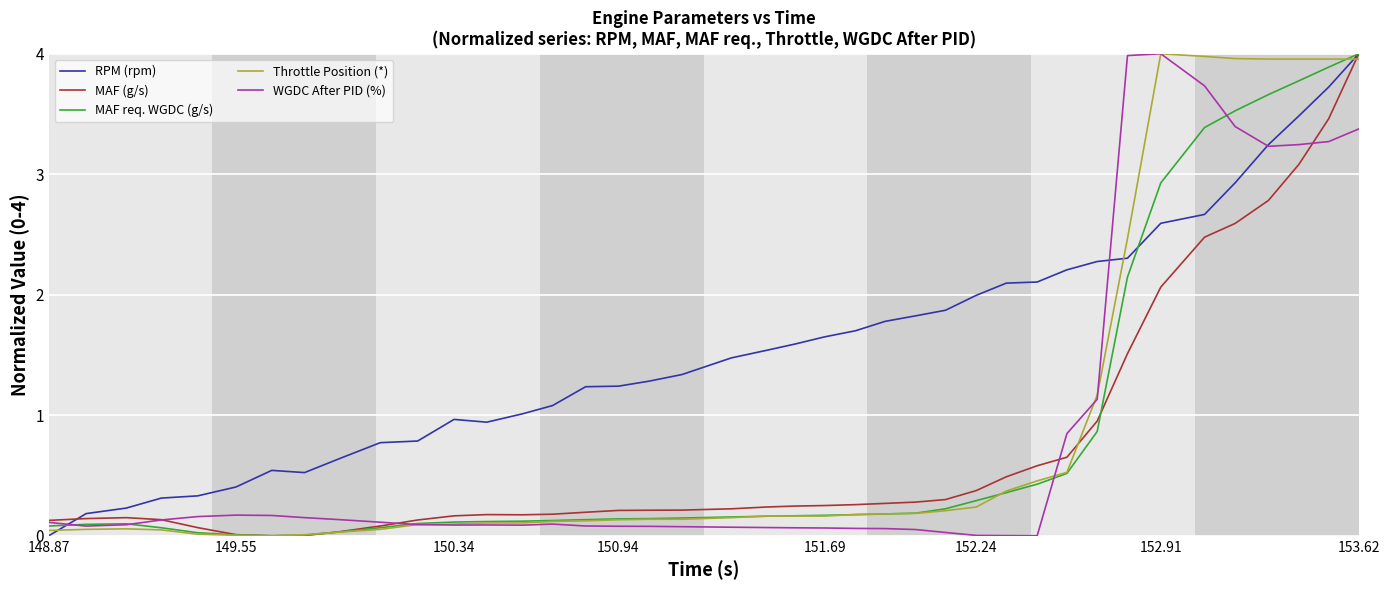

Which series has the largest total across all categories?

RPM (rpm)